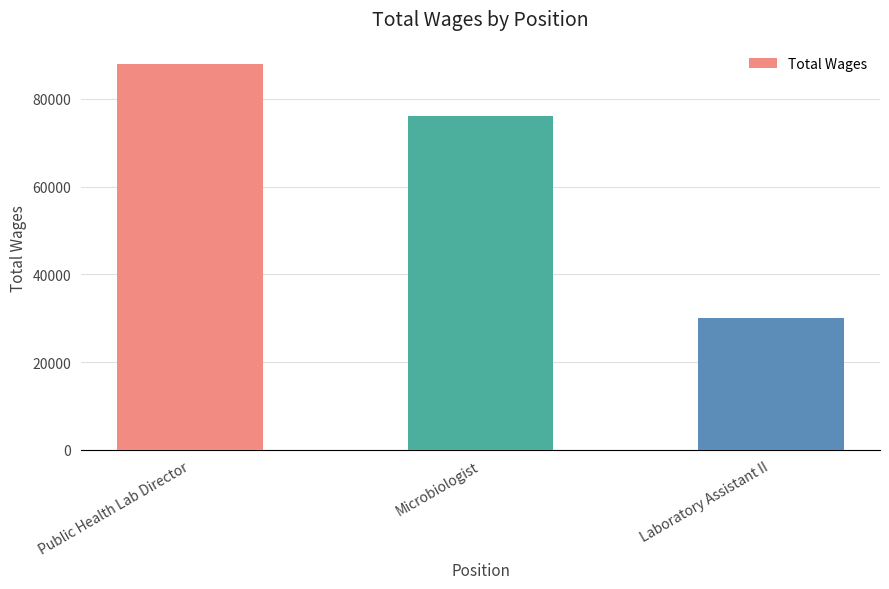

List the labels in order of value, smallest first.

Laboratory Assistant II, Microbiologist, Public Health Lab Director